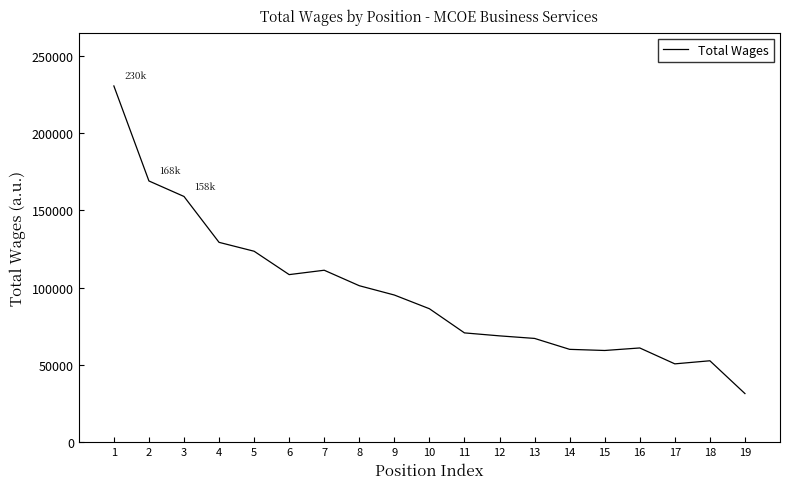

What is the difference between the maximum and minimum values?

198912.5